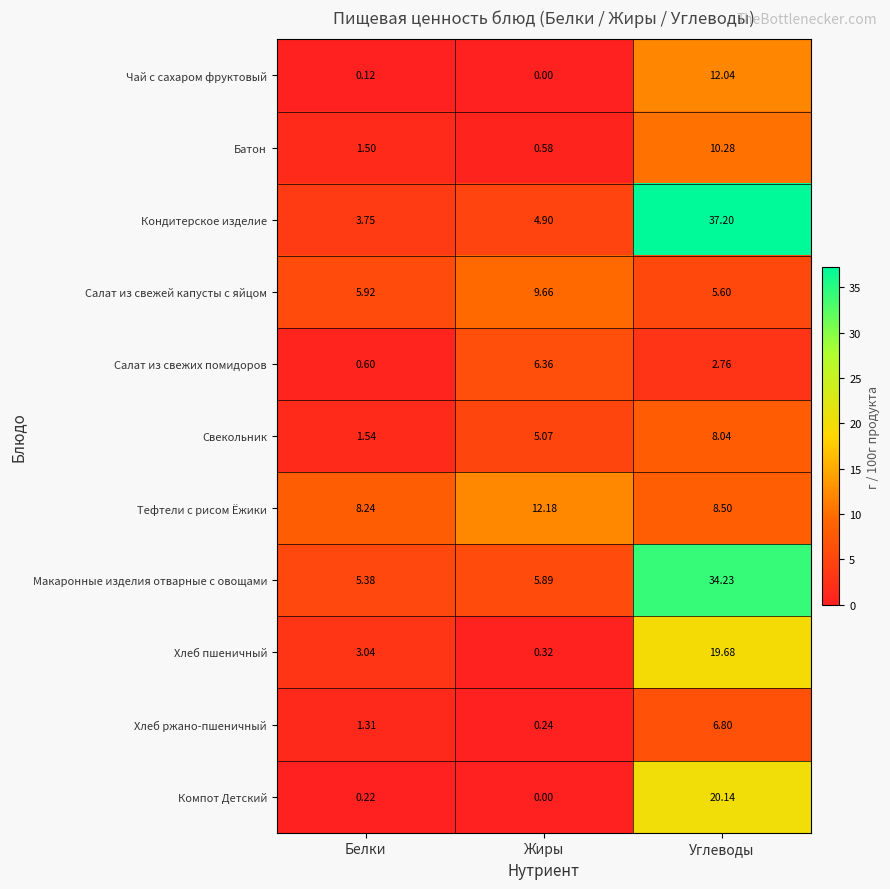

Which series has the widest spread of values?

Кондитерское изделие